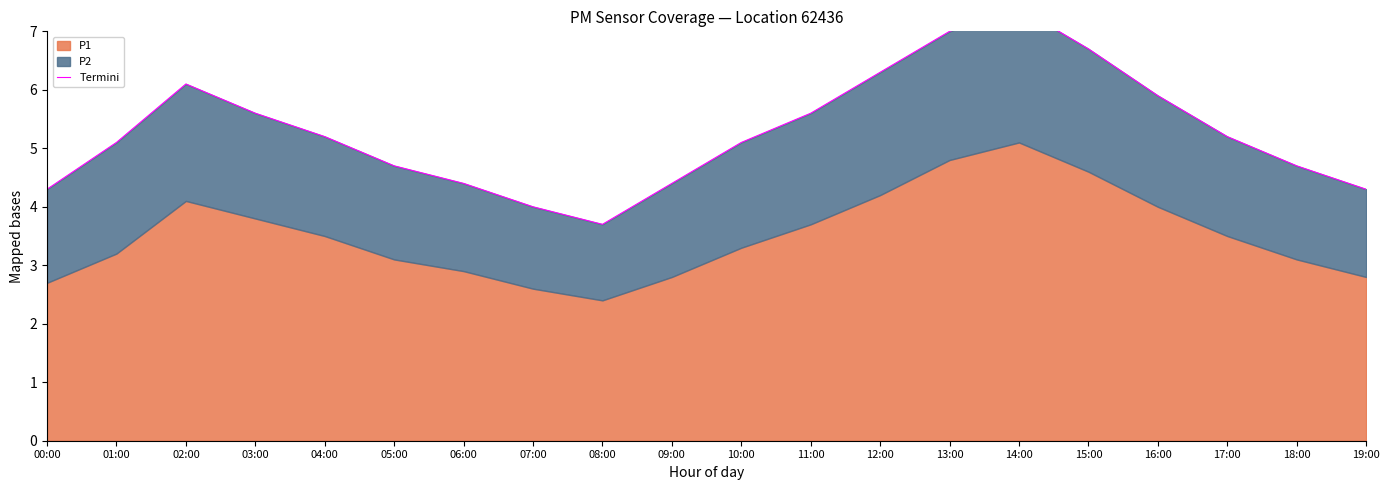

Read the value at 15:00.

6.7